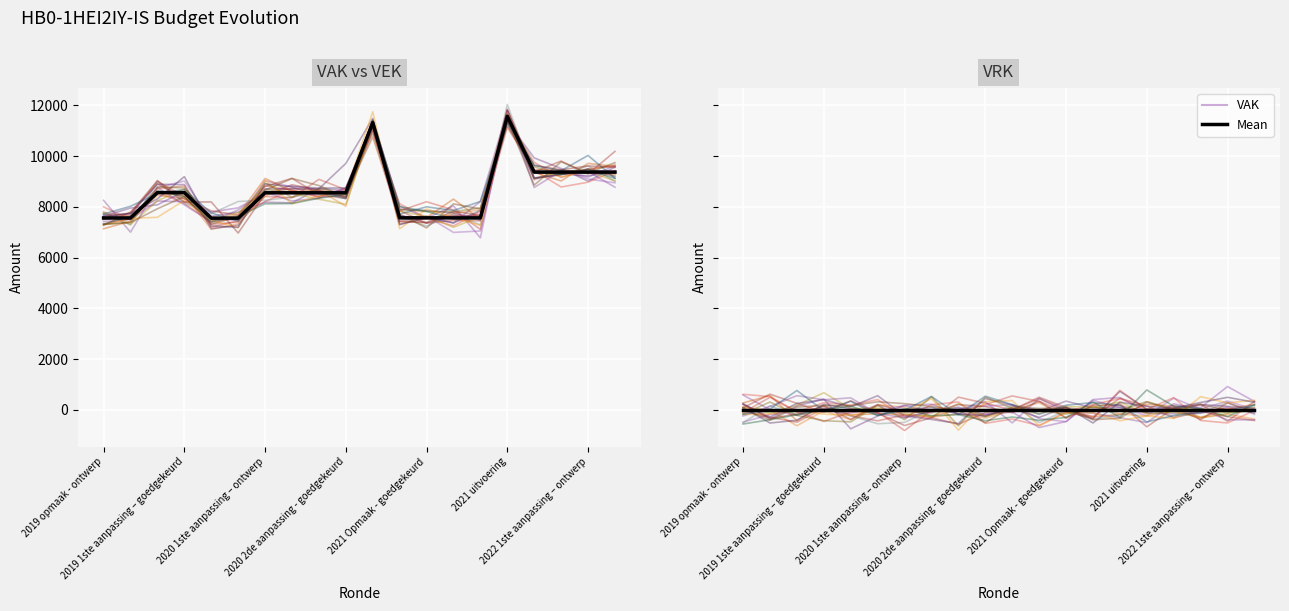

True or false: VEK and VAK cross at least once.

False